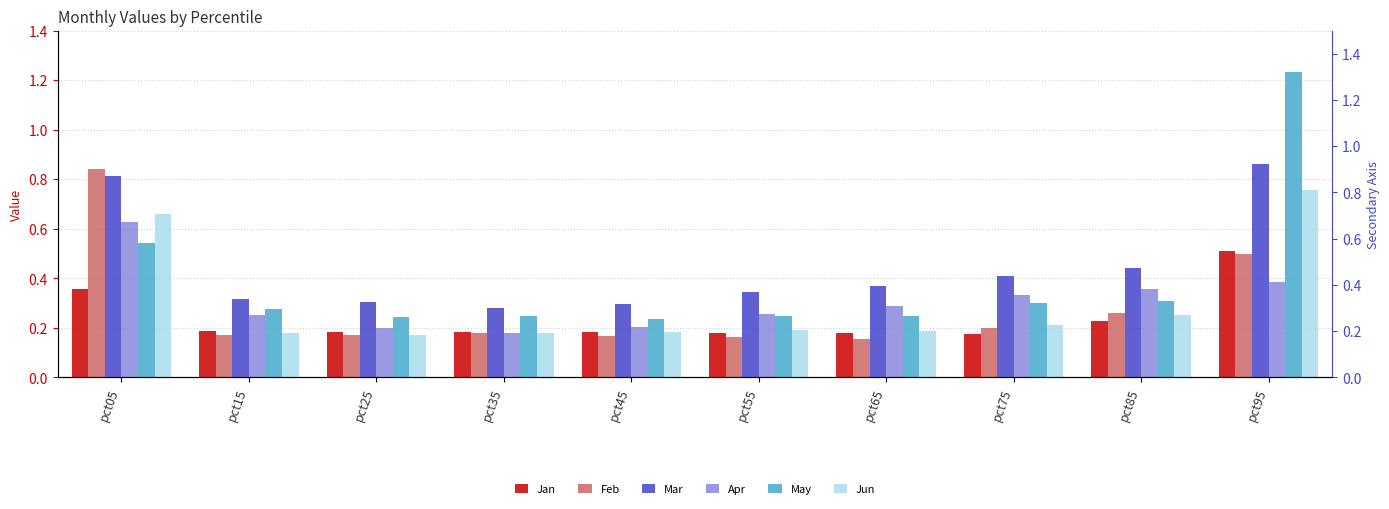

Are the bars horizontal?

No